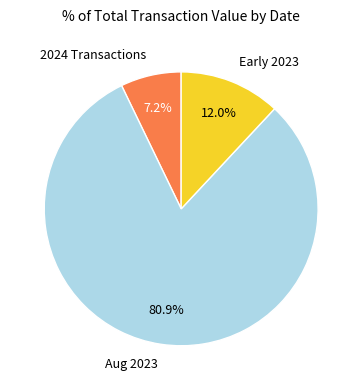

Which category has the biggest portion of the pie?

Aug 2023